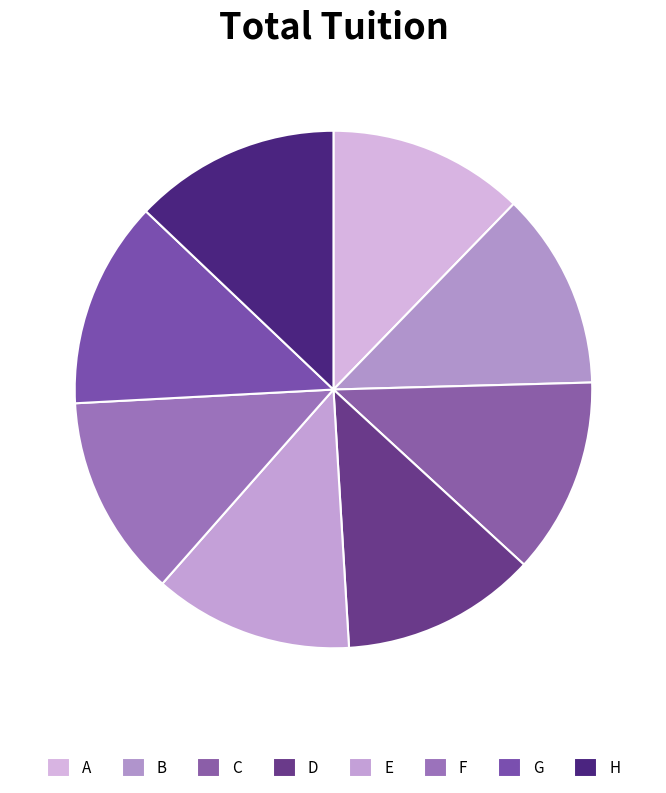

How many segments does this pie chart have?

8